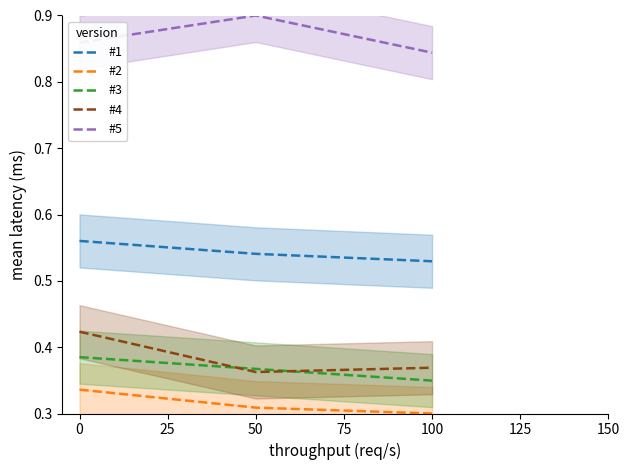

Count the number of data series in this chart.

5